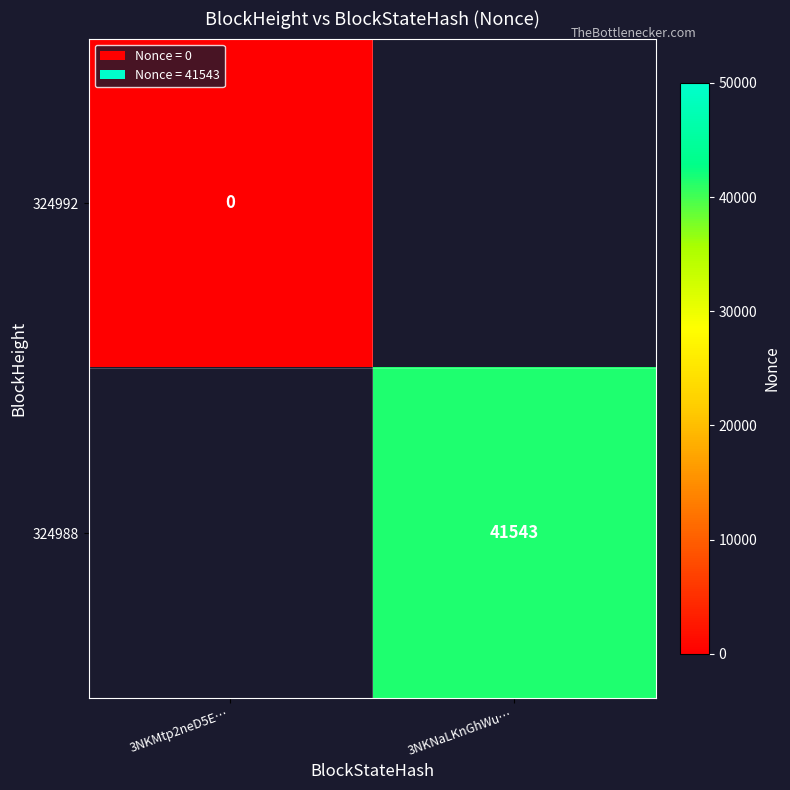

The 324988 series shows 41543 at 3NKNaLKnGhWu…. True or false?

True